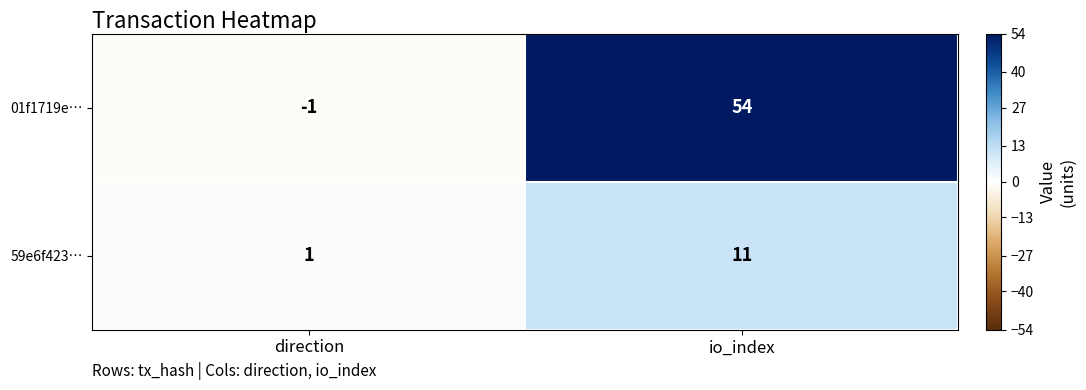

What is the approximate value of 59e6f423… at io_index?

11